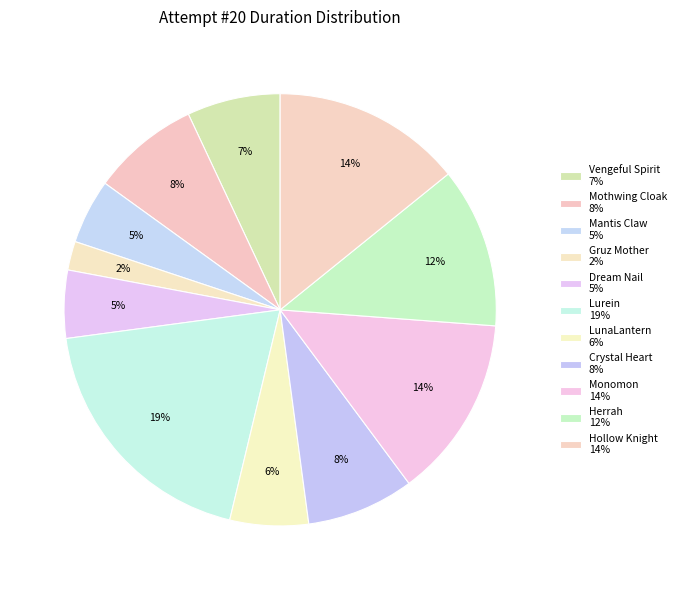

What is the largest slice in the pie chart?

Lurein